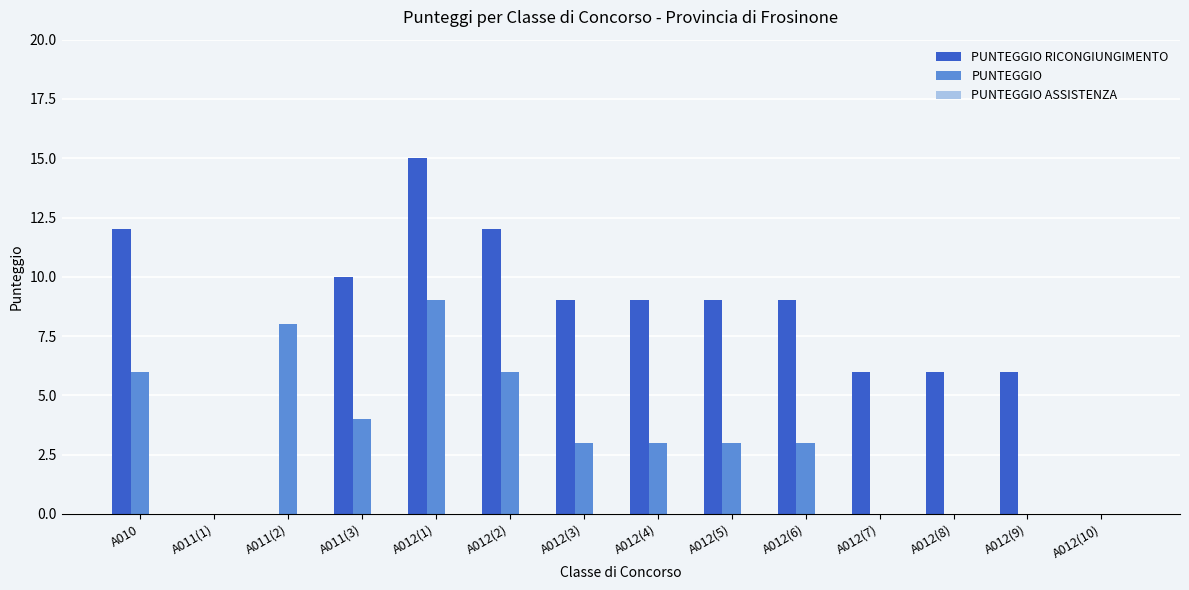

Which category has the highest value across all series?

A012(1)